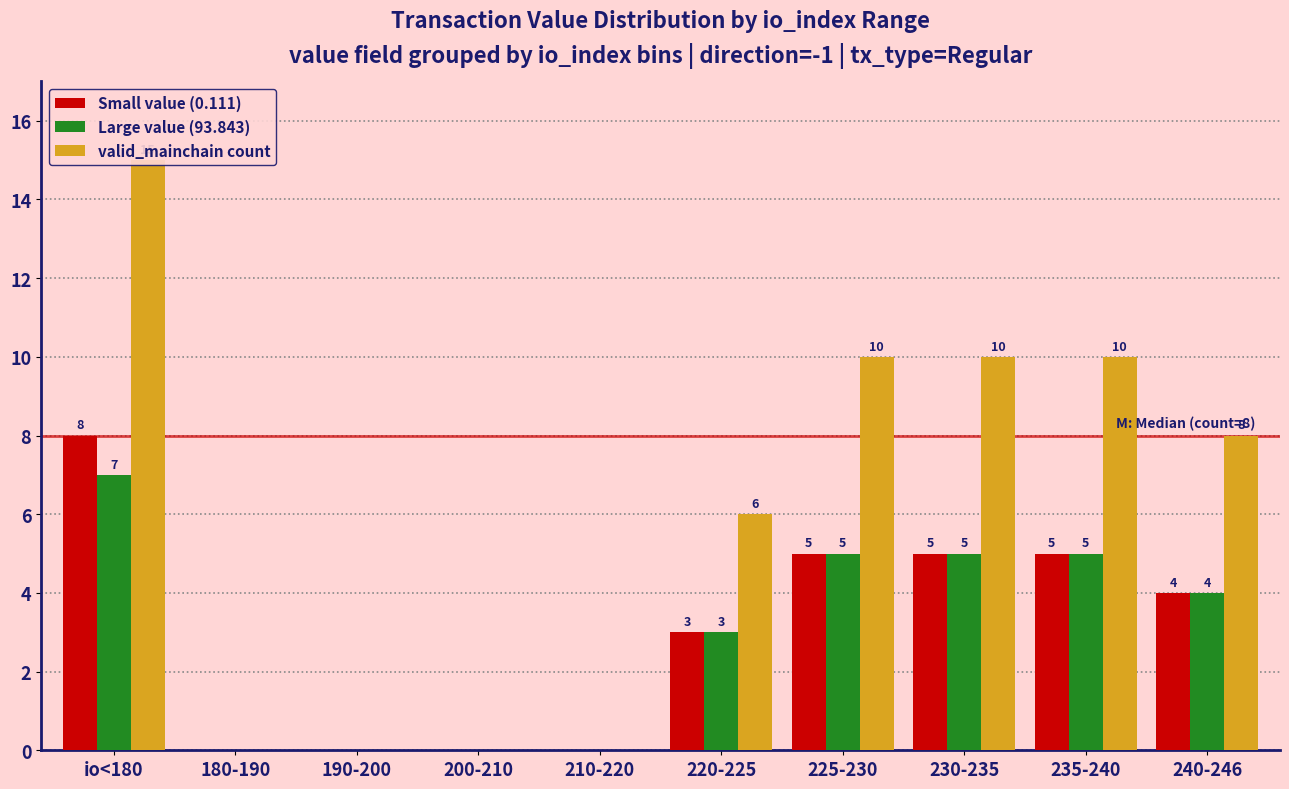

Reading right to left, list all the values displayed in this chart.

Small value (0.111): 240-246=4	235-240=5	230-235=5	225-230=5	220-225=3	210-220=0	200-210=0	190-200=0	180-190=0	io<180=8
Large value (93.843): 240-246=4	235-240=5	230-235=5	225-230=5	220-225=3	210-220=0	200-210=0	190-200=0	180-190=0	io<180=7
valid_mainchain count: 240-246=8	235-240=10	230-235=10	225-230=10	220-225=6	210-220=0	200-210=0	190-200=0	180-190=0	io<180=15